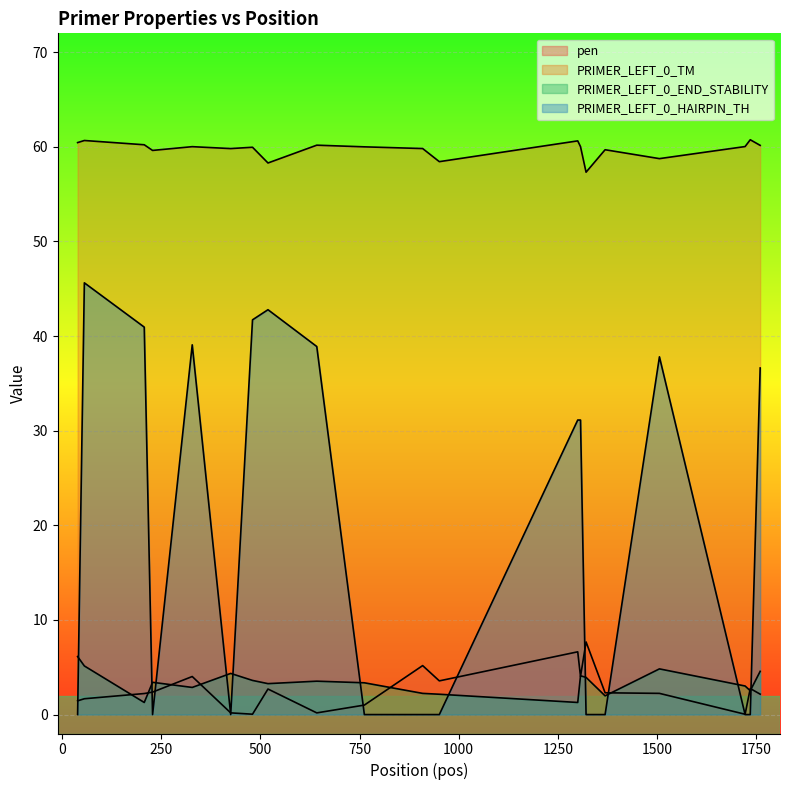

Does the chart display data point markers on the line(s)?

No